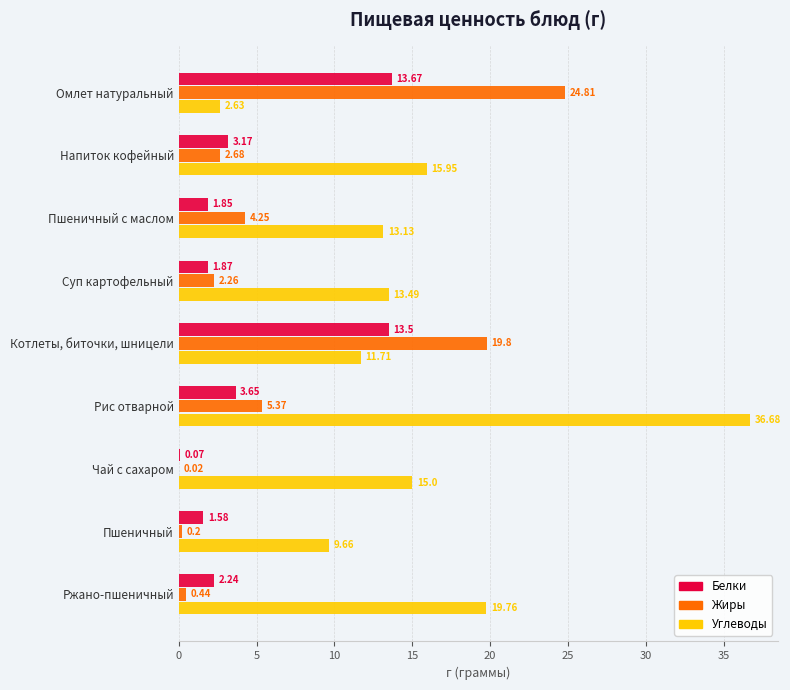

Between Напиток кофейный and Пшеничный с маслом, which series saw the biggest shift?

Углеводы